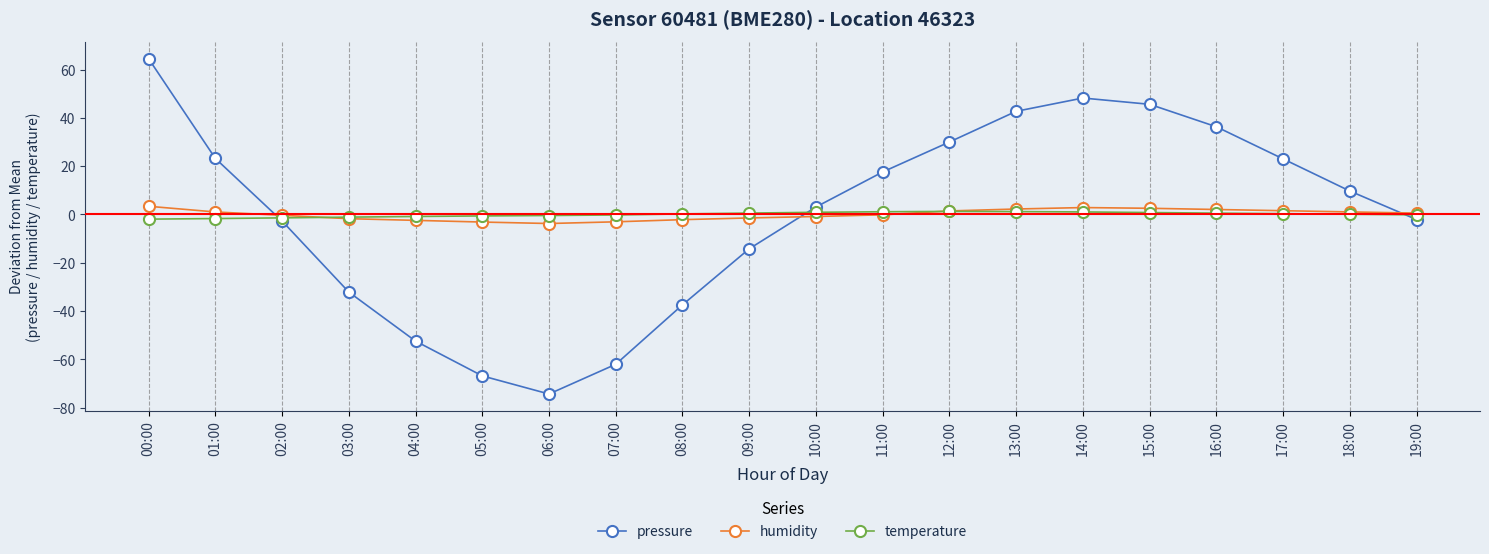

The pressure series shows 12.2 at 17:00. True or false?

False